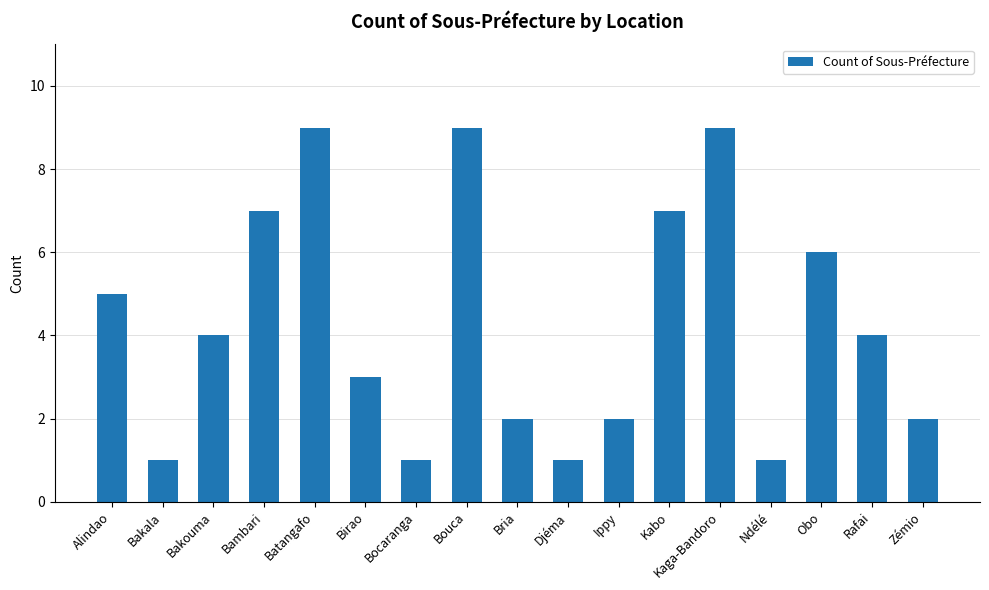

What is the value of the 6th bar from the left?

3